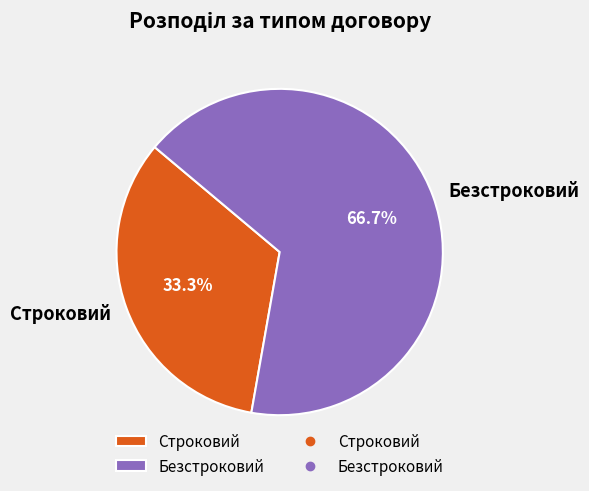

Approximately how many times larger is the value at Безстроковий compared to Строковий?

2.0